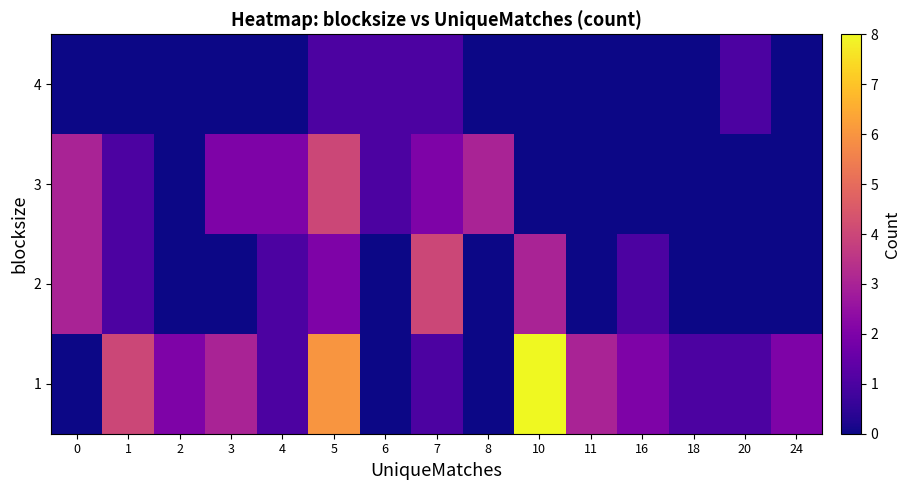

Reading left to right, what are all the values shown in this chart?

1: 0=0	1=4	2=2	3=3	4=1	5=6	6=0	7=1	8=0	10=8	11=3	16=2	18=1	20=1	24=2
2: 0=3	1=1	2=0	3=0	4=1	5=2	6=0	7=4	8=0	10=3	11=0	16=1	18=0	20=0	24=0
3: 0=3	1=1	2=0	3=2	4=2	5=4	6=1	7=2	8=3	10=0	11=0	16=0	18=0	20=0	24=0
4: 0=0	1=0	2=0	3=0	4=0	5=1	6=1	7=1	8=0	10=0	11=0	16=0	18=0	20=1	24=0